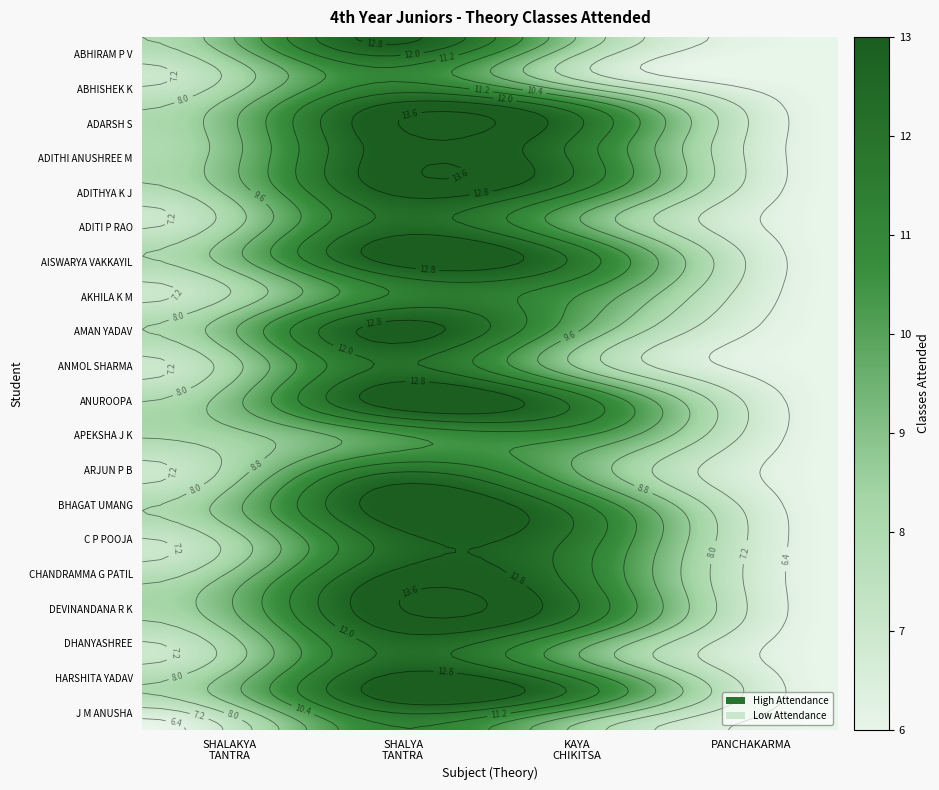

What is the maximum value shown in the chart?

13